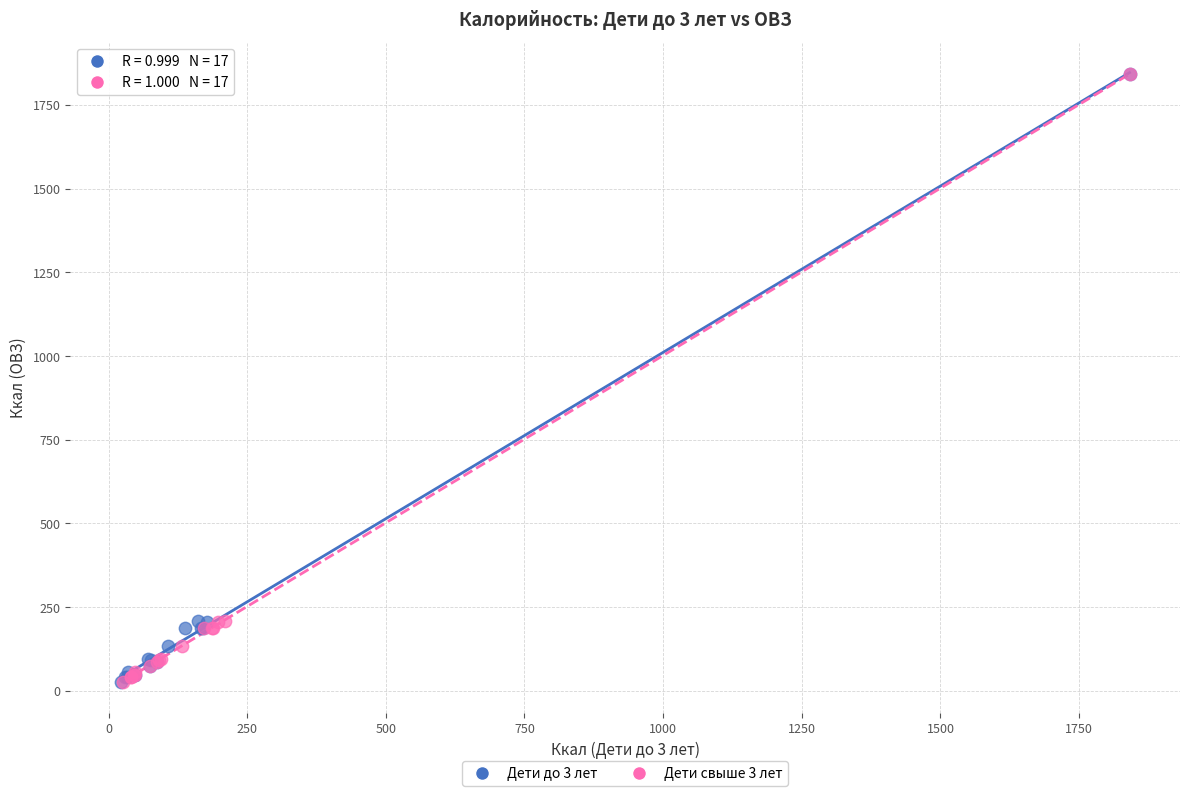

What are all the series names shown in the legend?

Дети до 3 лет, Дети свыше 3 лет